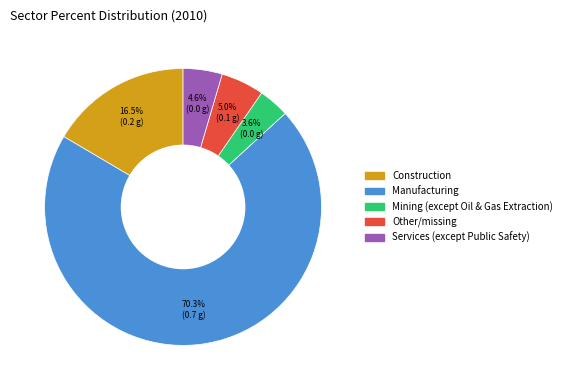

How many segments does this pie chart have?

5